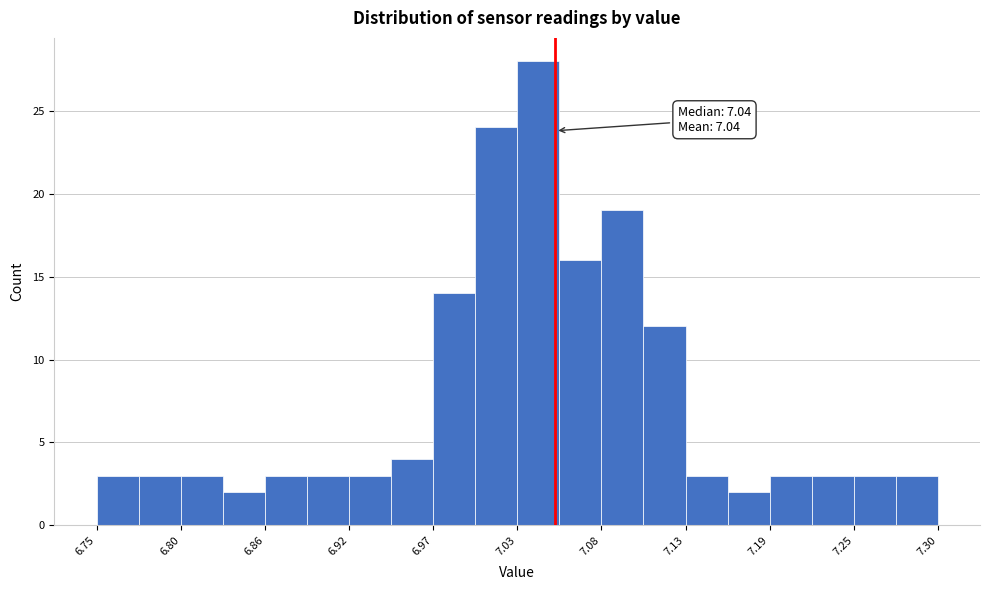

Around what value on the x-axis is the tallest bar? Give the approximate position of its centre, as read against the axis.

7.04